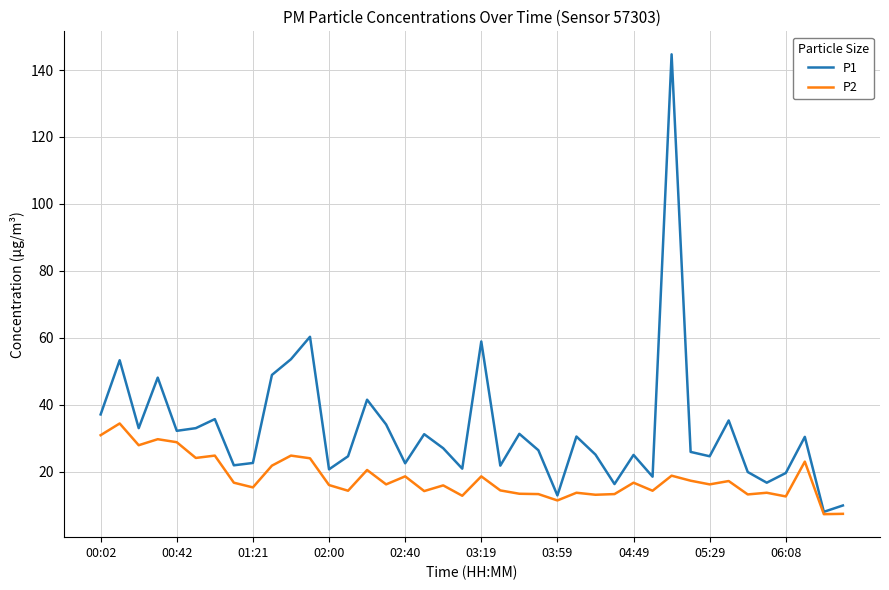

What is the smallest value displayed?

7.3